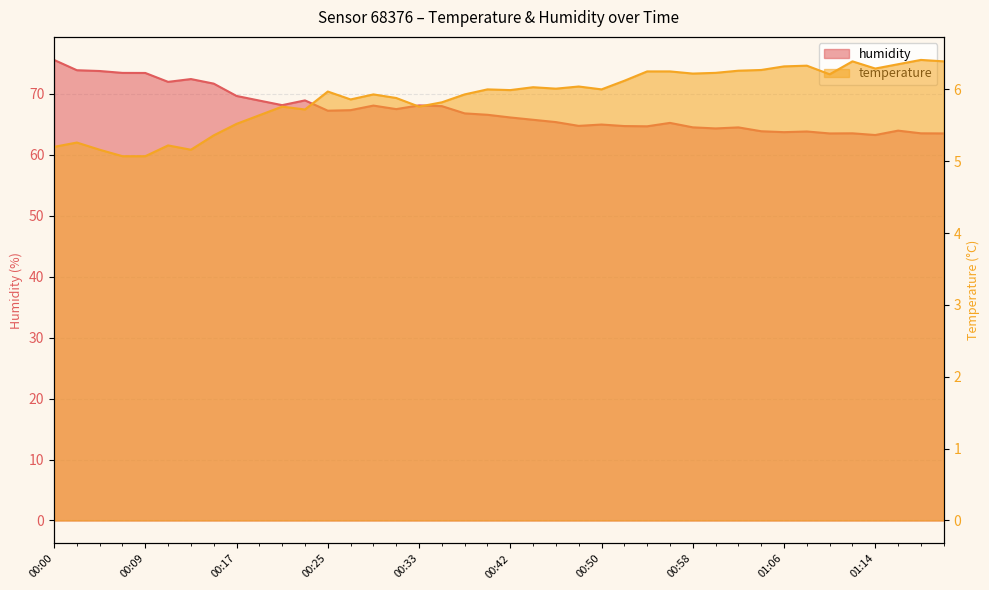

What is the minimum value shown in the chart?

5.1